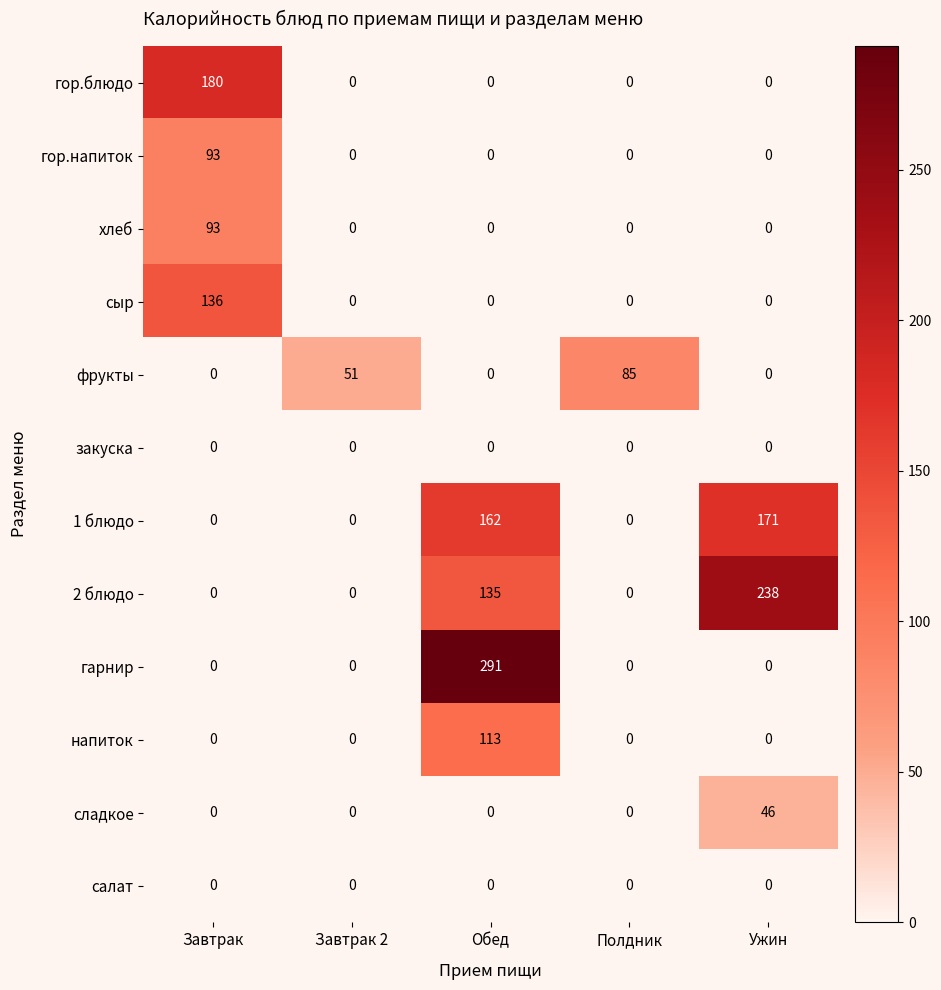

Which series has the largest total across all categories?

2 блюдо